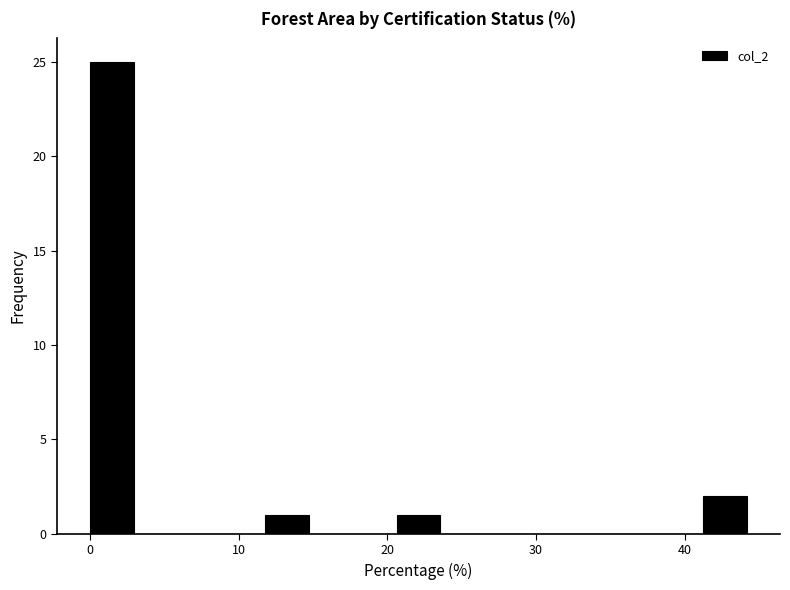

Around what value on the x-axis is the tallest bar? Give the approximate position of its centre, as read against the axis.

1